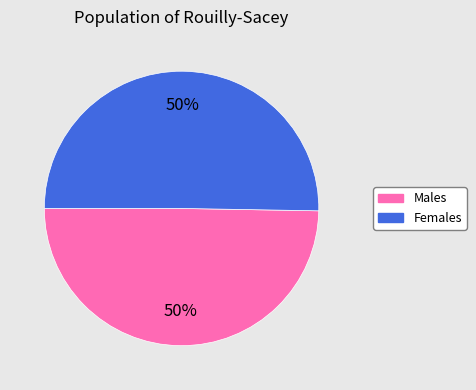

What is the ratio of the value at Males to the value at Females?

1.0